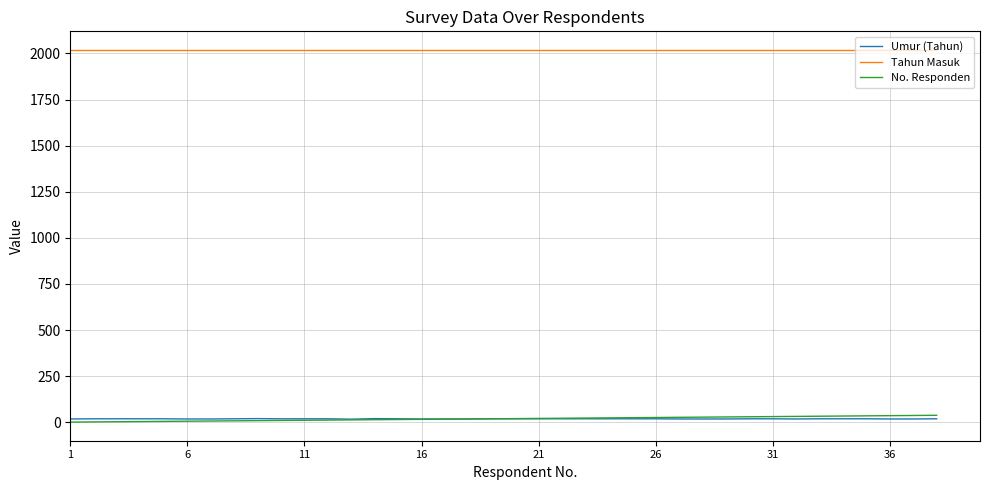

Which series has the largest total across all categories?

Tahun Masuk